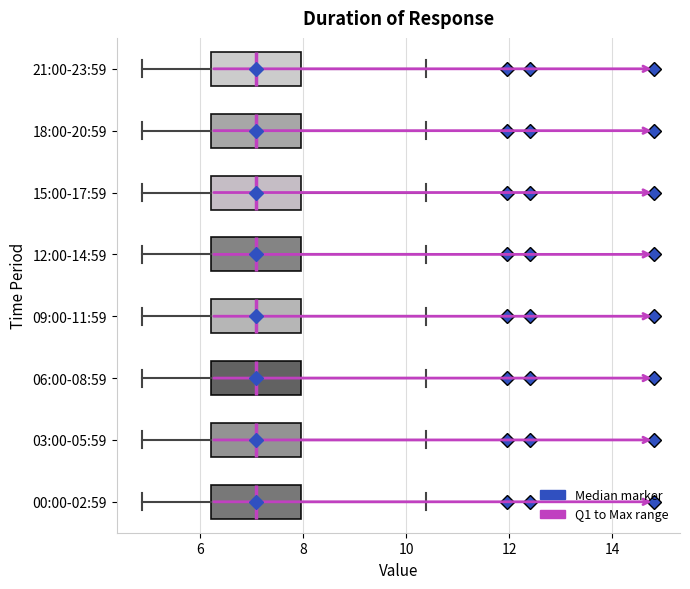

Reading bottom to top, transcribe this box plot: for each box, give where its median line is, the range the box spans, and where its two whiskers end, as read against the x-axis. The values are not printed on the chart, so give them approximately, as read against the axis.

00:00-02:59: median 7.0, box 6.2 to 8.0, whiskers 4.8 to 10.4
03:00-05:59: median 7.0, box 6.2 to 8.0, whiskers 4.8 to 10.4
06:00-08:59: median 7.0, box 6.2 to 8.0, whiskers 4.8 to 10.4
09:00-11:59: median 7.0, box 6.2 to 8.0, whiskers 4.8 to 10.4
12:00-14:59: median 7.0, box 6.2 to 8.0, whiskers 4.8 to 10.4
15:00-17:59: median 7.0, box 6.2 to 8.0, whiskers 4.8 to 10.4
18:00-20:59: median 7.0, box 6.2 to 8.0, whiskers 4.8 to 10.4
21:00-23:59: median 7.0, box 6.2 to 8.0, whiskers 4.8 to 10.4